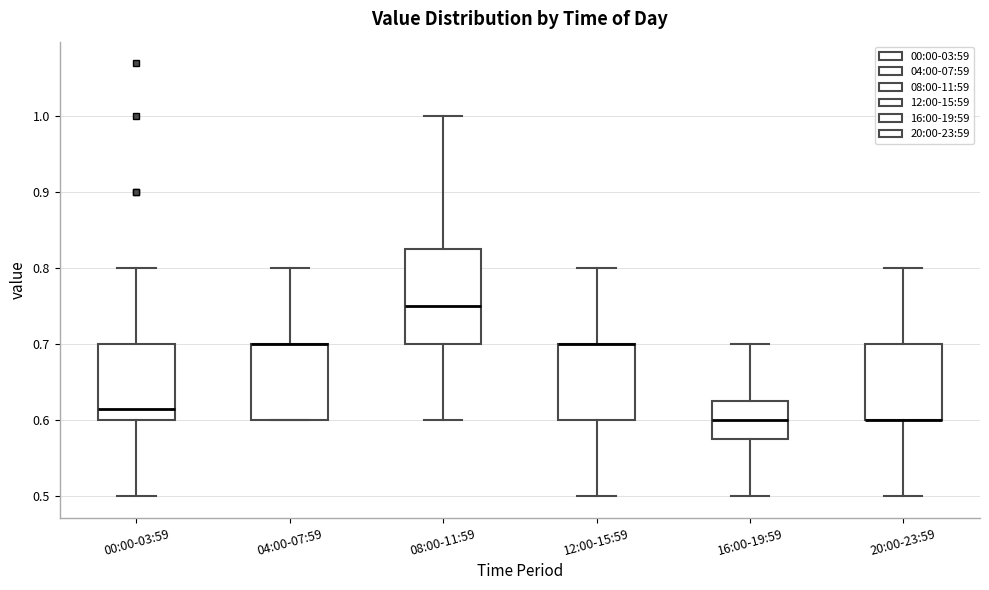

Reading left to right, read every box against the y-axis: the position of its median line, the range the box covers, and the ends of its whiskers. The values are not printed on the chart, so give them approximately, as read against the axis.

00:00-03:59: median 0.62, box 0.60 to 0.70, whiskers 0.50 to 0.80
04:00-07:59: median 0.70 (drawn on the box's upper edge), box 0.60 to 0.70, whiskers 0.60 to 0.80
08:00-11:59: median 0.75, box 0.70 to 0.83, whiskers 0.60 to 1.00
12:00-15:59: median 0.70 (drawn on the box's upper edge), box 0.60 to 0.70, whiskers 0.50 to 0.80
16:00-19:59: median 0.60, box 0.58 to 0.63, whiskers 0.50 to 0.70
20:00-23:59: median 0.60 (drawn on the box's lower edge), box 0.60 to 0.70, whiskers 0.50 to 0.80